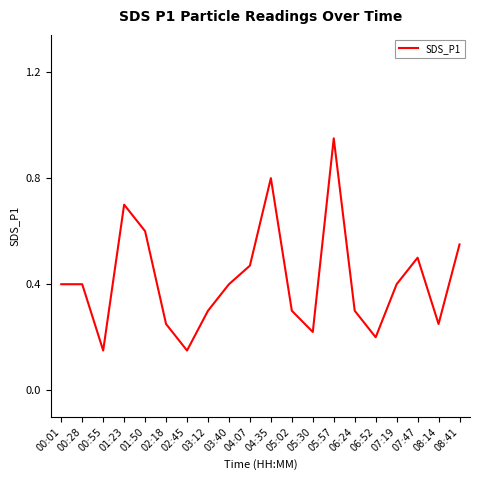

What value does the data have at 05:02?

0.3